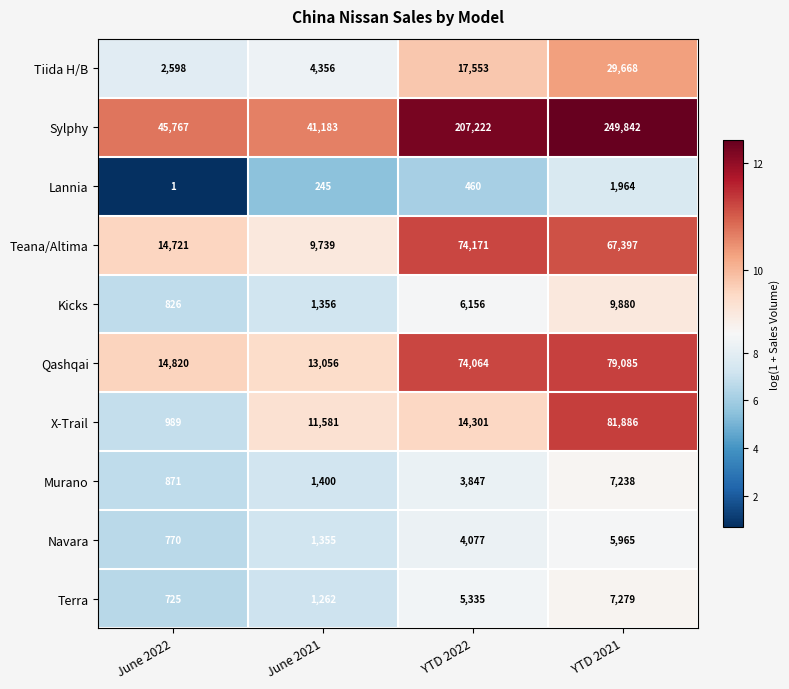

What is the difference between the highest and lowest values at YTD 2022?

206762